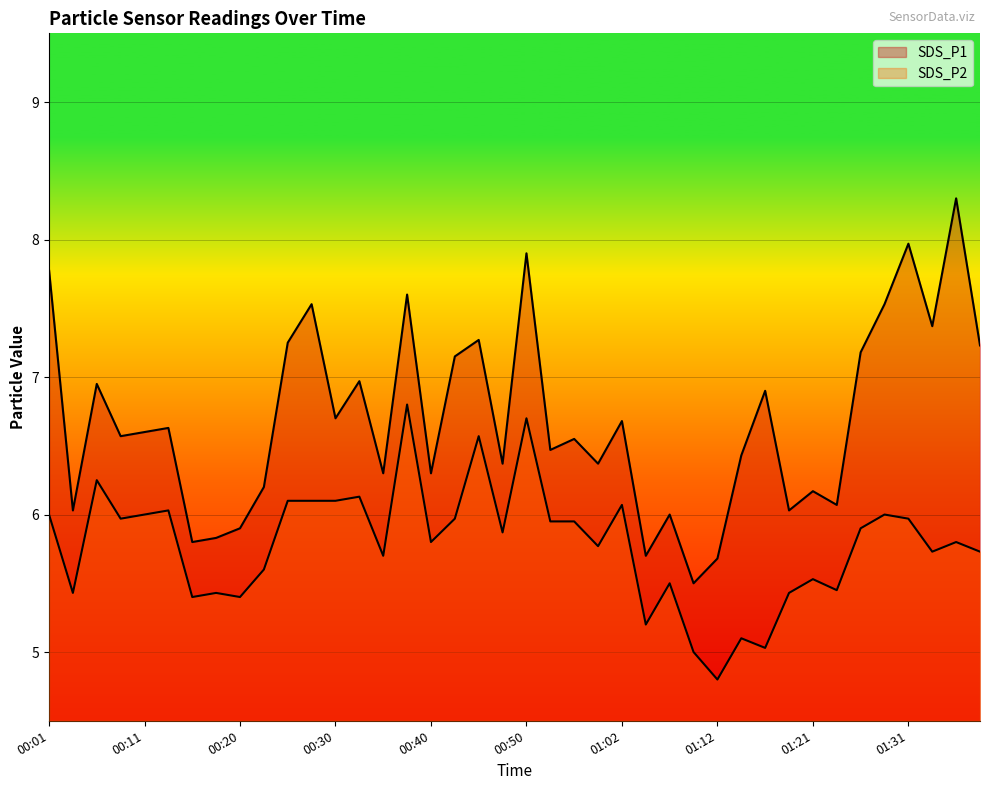

What is the approximate value of SDS_P1 at 01:39?

7.2